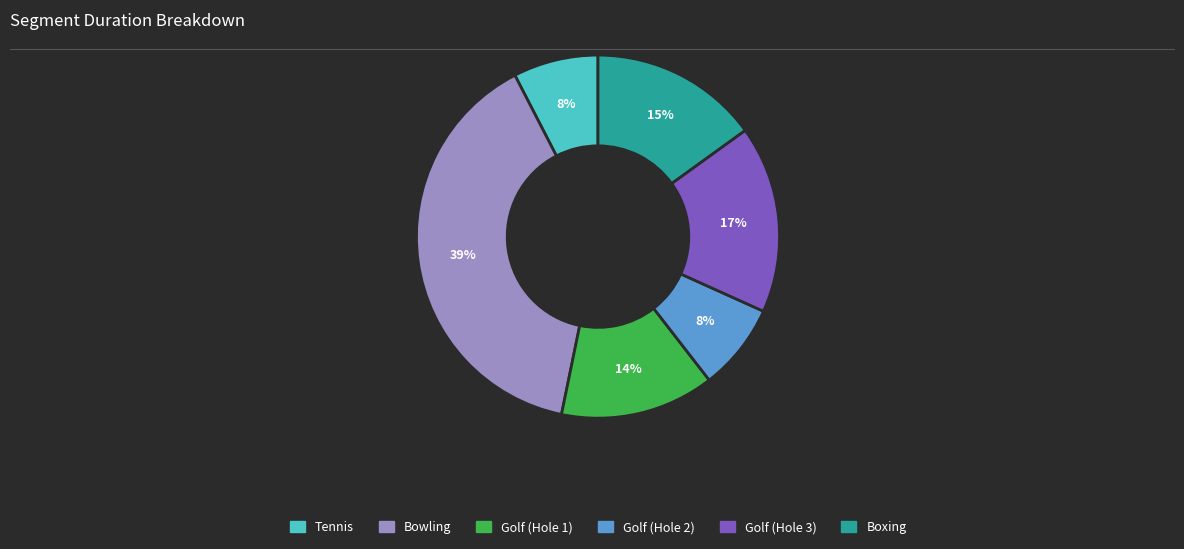

How many segments does this pie chart have?

6